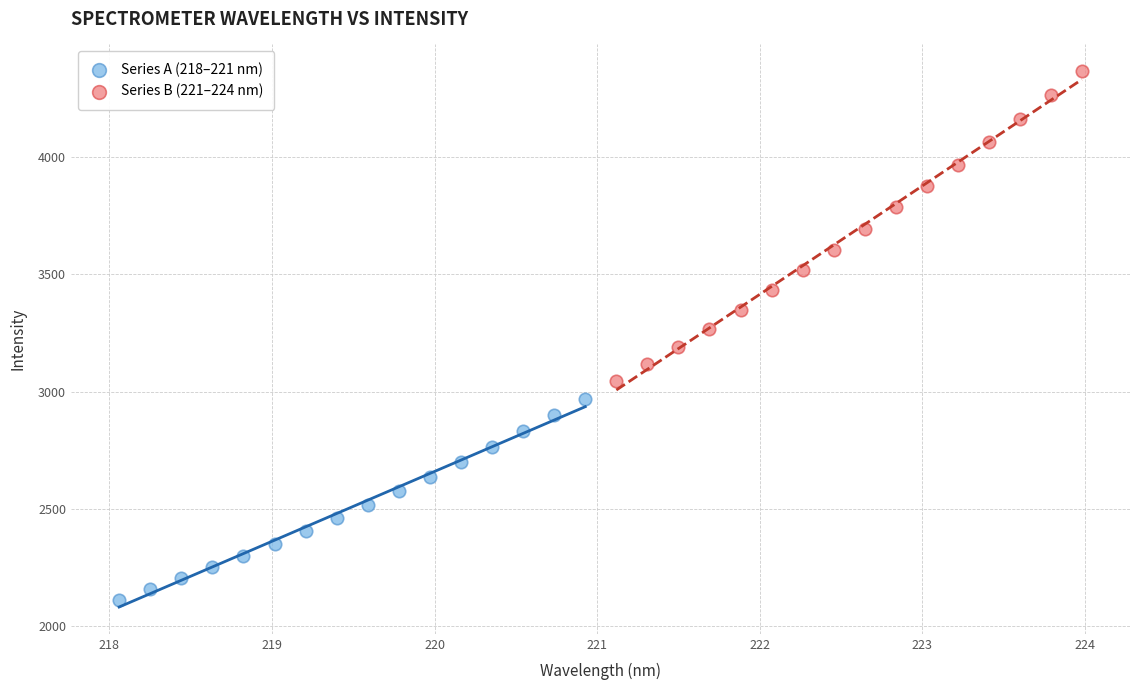

What are all the series names shown in the legend?

Series A (218–221 nm), Series B (221–224 nm)